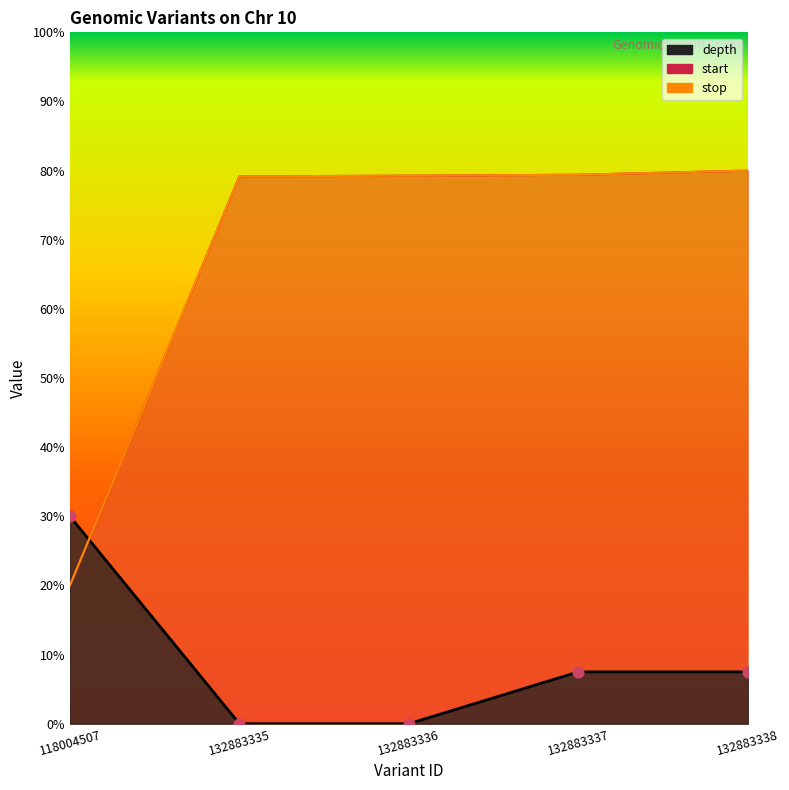

Which series reaches the maximum Y coordinate?

start